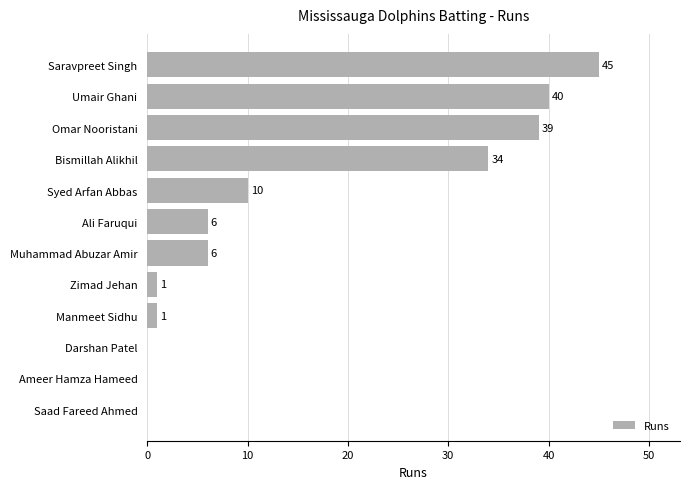

True or false: the data shows 39 at Omar Nooristani.

True